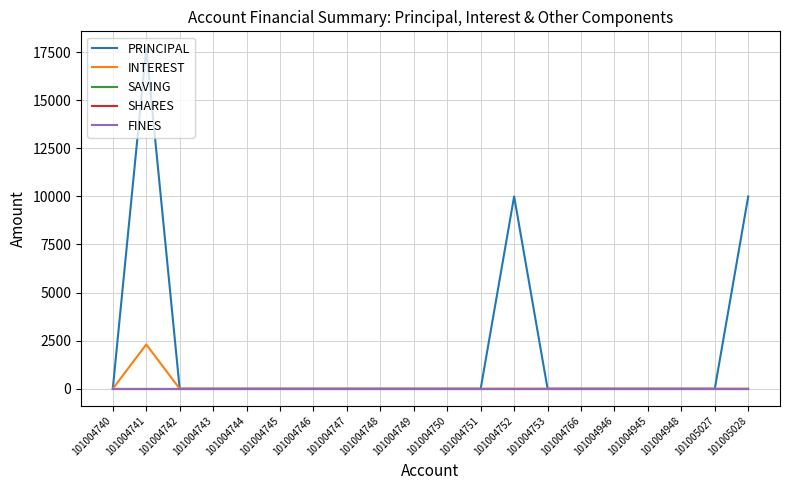

How many series are shown in this chart?

5